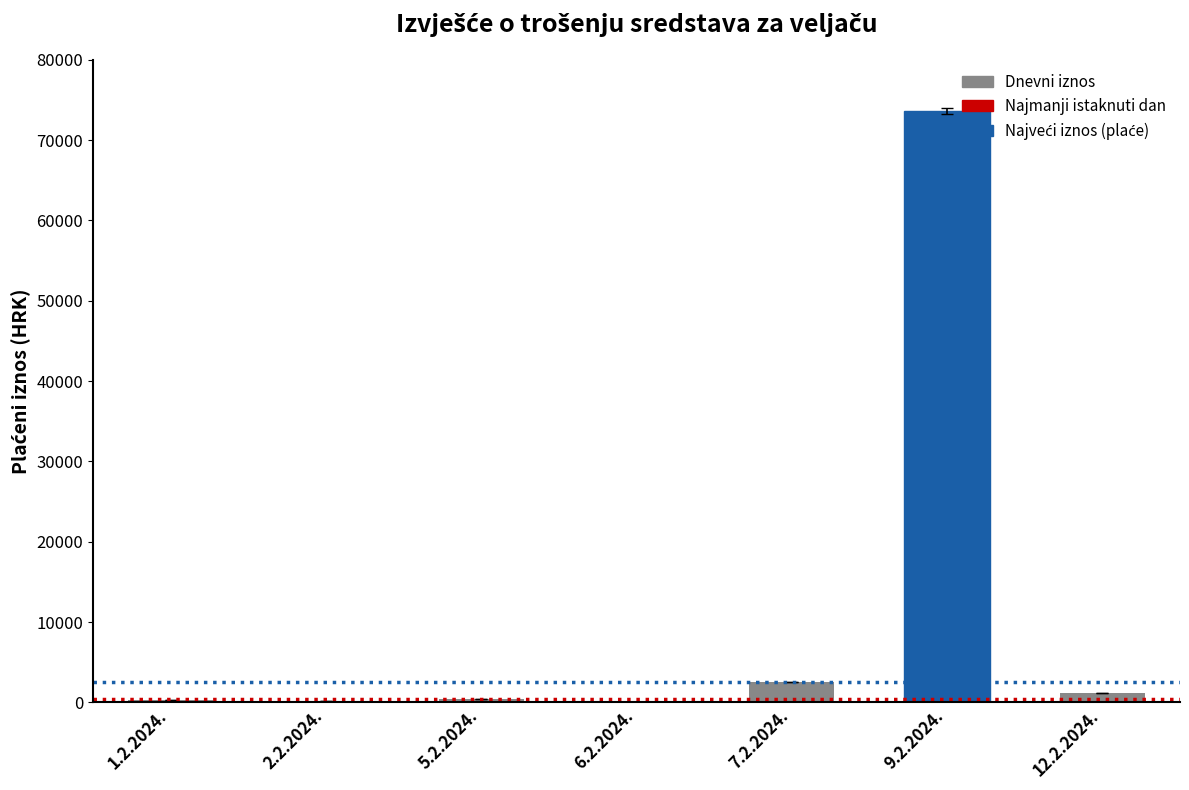

Where is the data nearest to the value 36838?

7.2.2024.